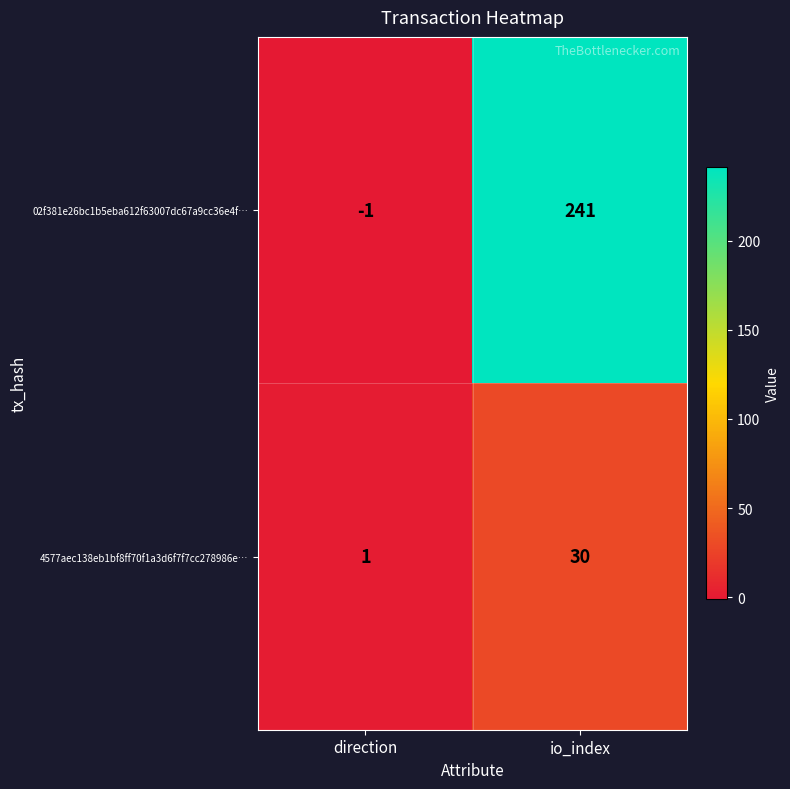

Which series has the largest range (max minus min)?

02f381e26bc1b5eba612f63007dc67a9cc36e4f…